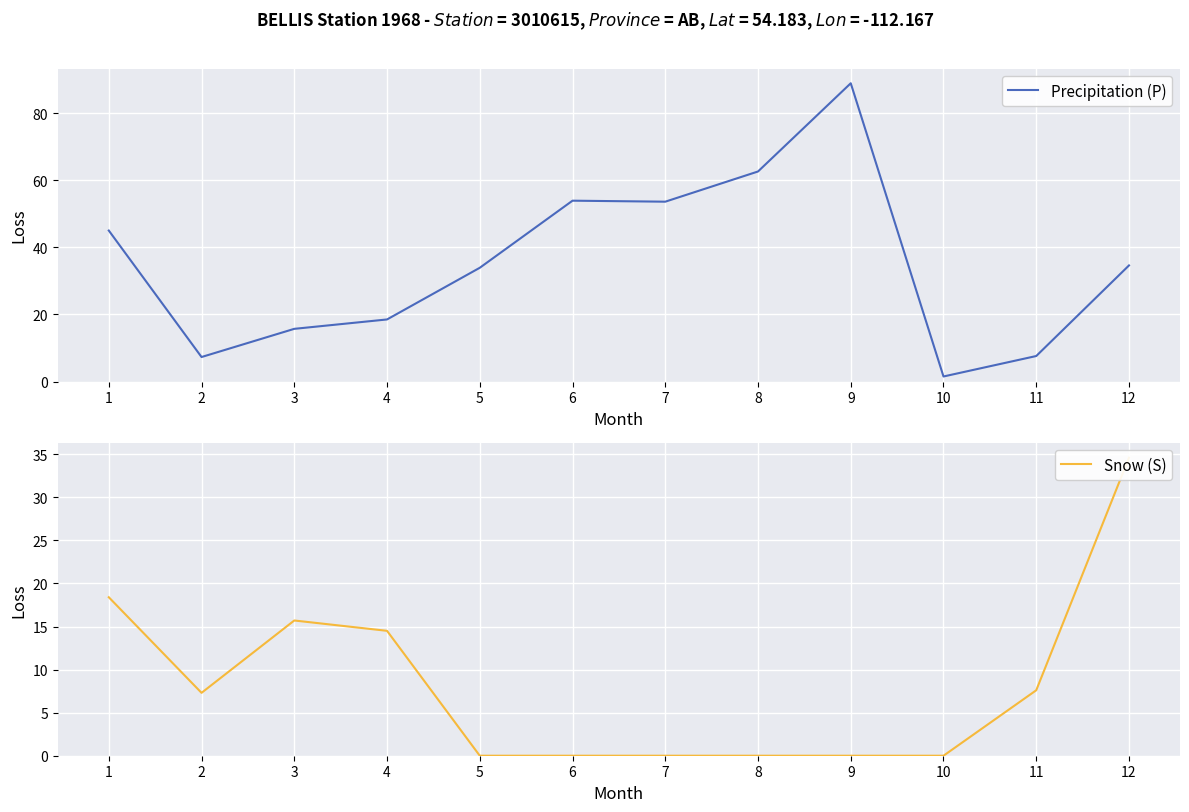

Which series has the largest total across all categories?

Precipitation (P)